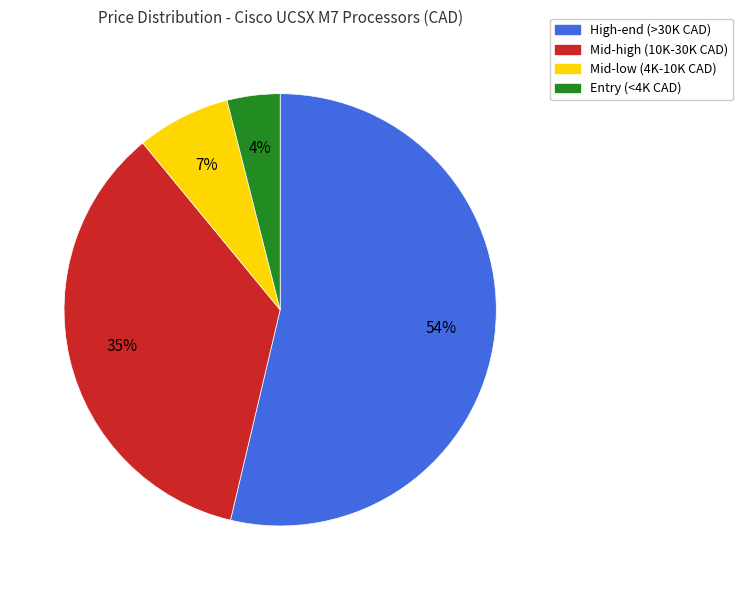

How many slices are in this pie chart?

4